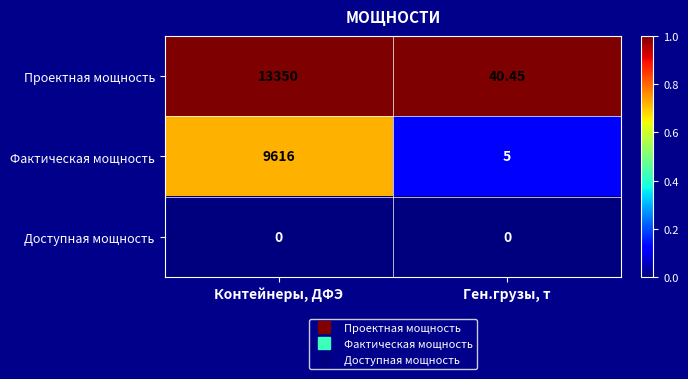

Which series has the largest total across all categories?

Проектная мощность